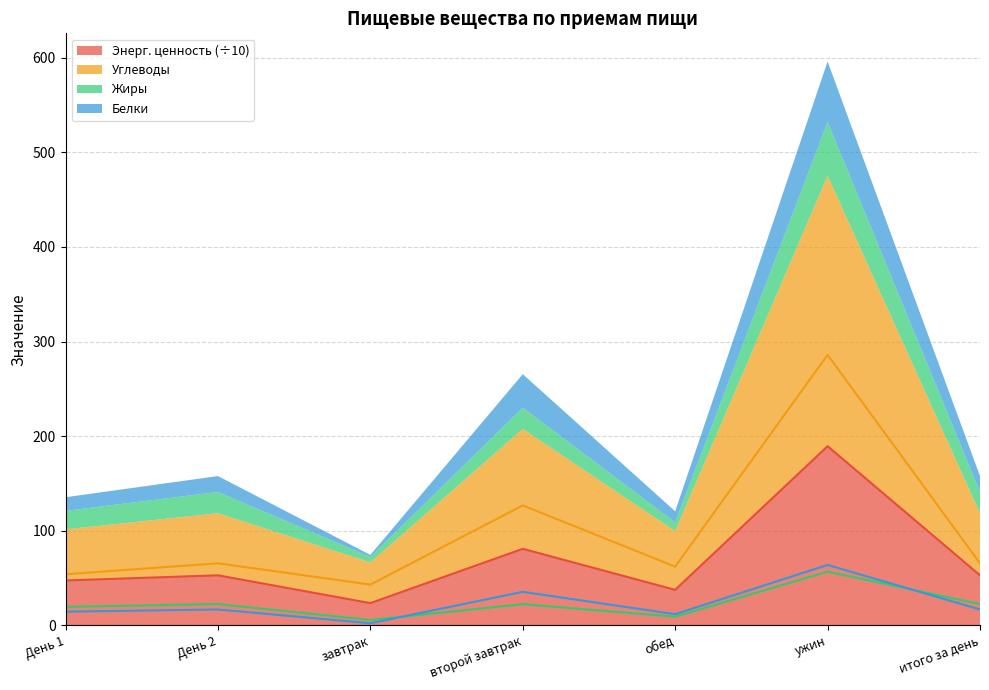

What is the maximum value for Энергетическая ценность?

189.4